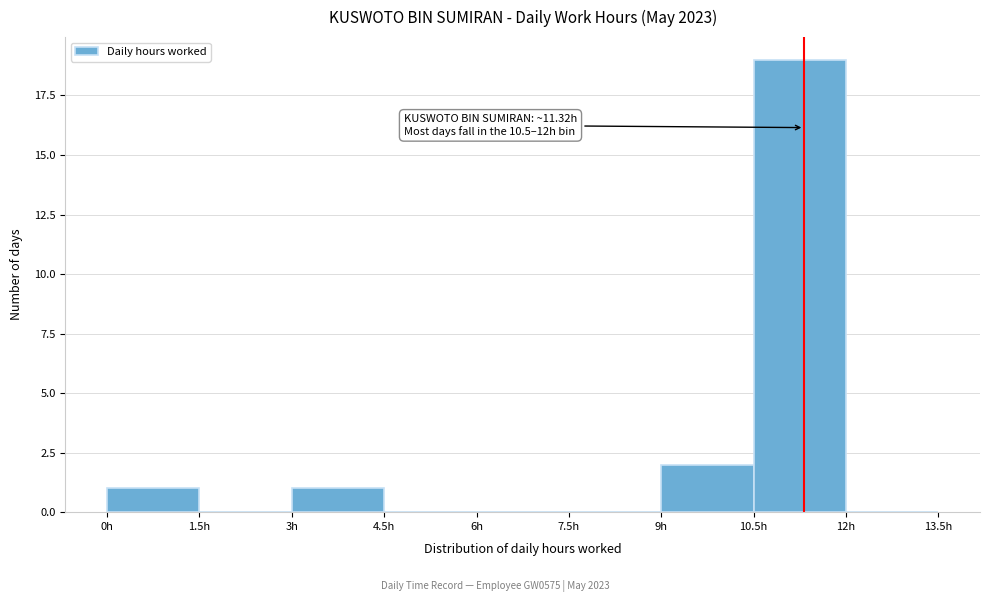

Over which range of the x-axis is the bar tallest?

10.5 to 12.0